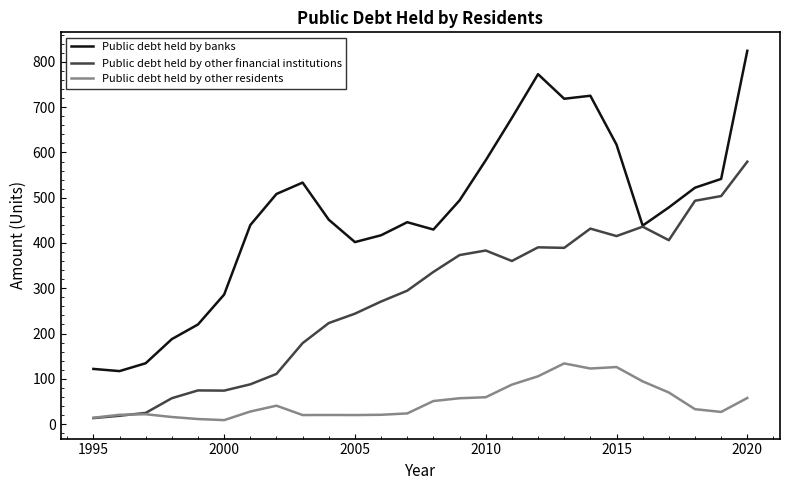

How many values in the Public debt held by other financial institutions series are below 336?

13